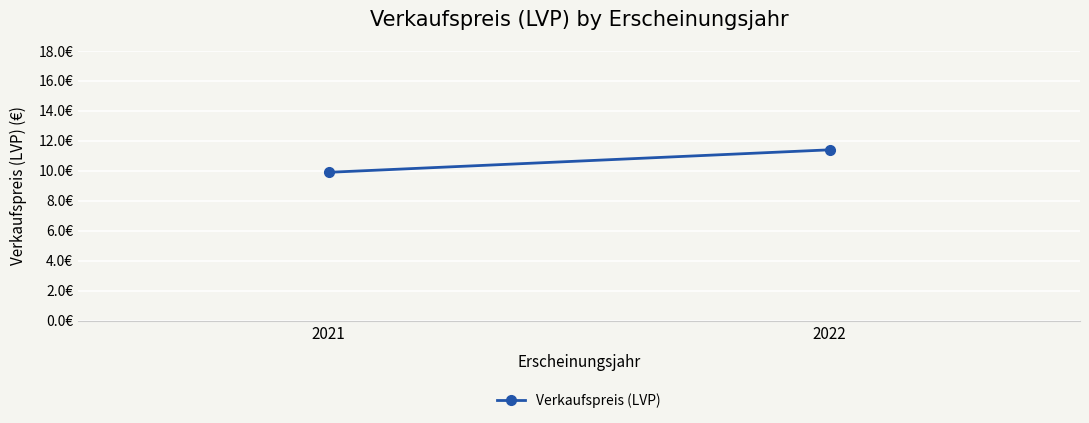

What is the smallest value displayed?

9.9